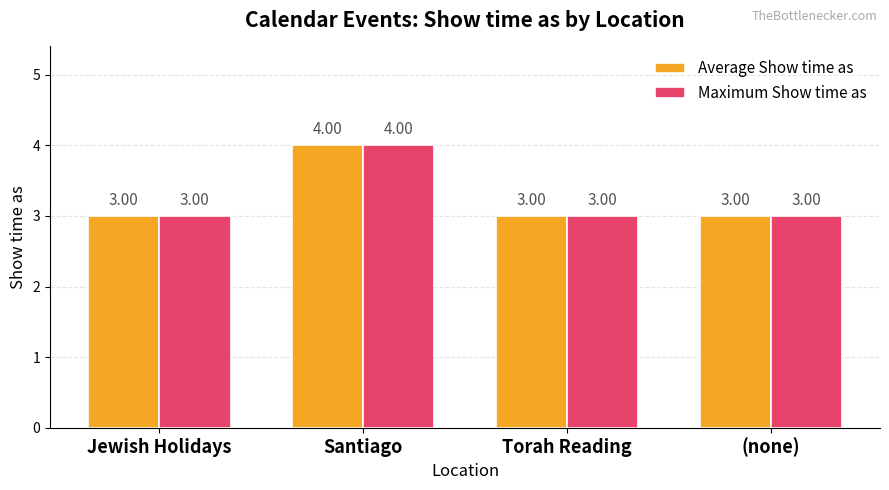

Reading right to left, what are all the values shown in this chart?

Average Show time as: (none)=3	Torah Reading=3	Santiago=4	Jewish Holidays=3
Maximum Show time as: (none)=3	Torah Reading=3	Santiago=4	Jewish Holidays=3